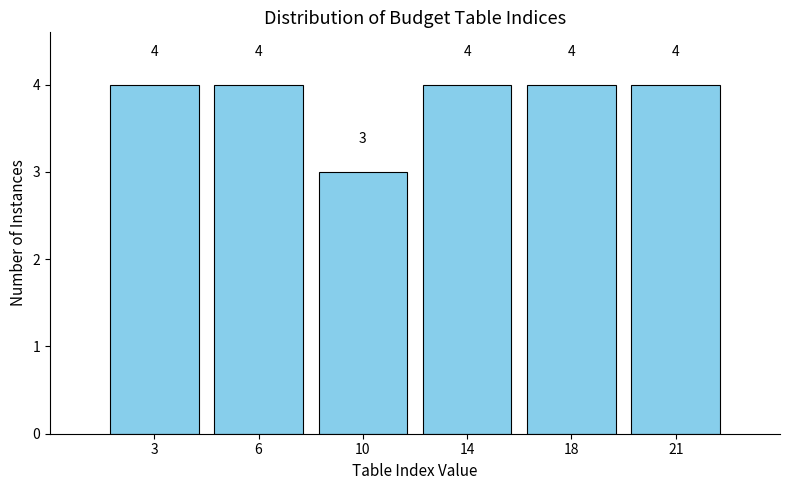

Reading left to right, extract all data points from this chart.

3=4	6=4	10=3	14=4	18=4	21=4